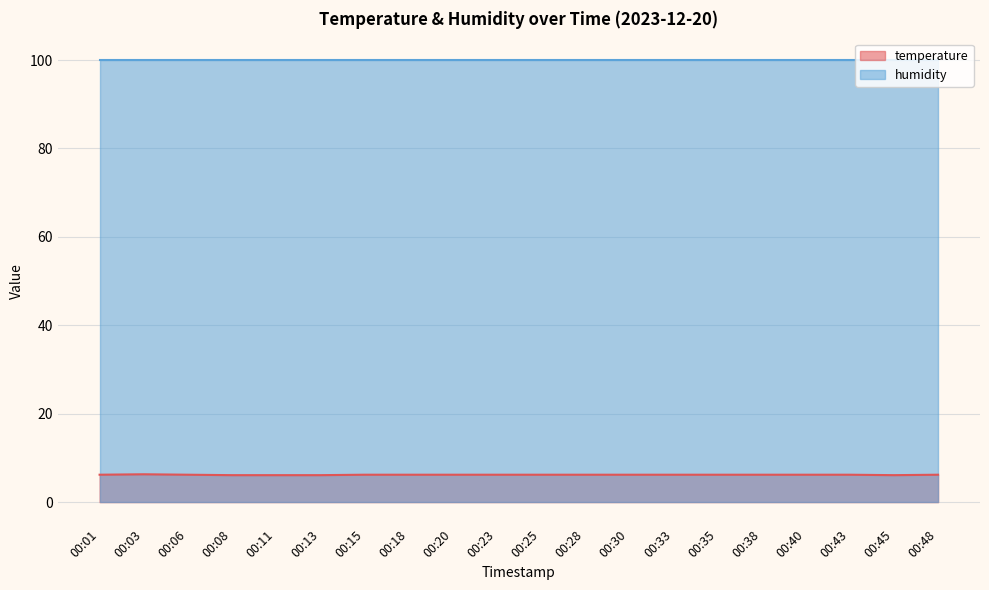

How many values are between 6 and 7?

20